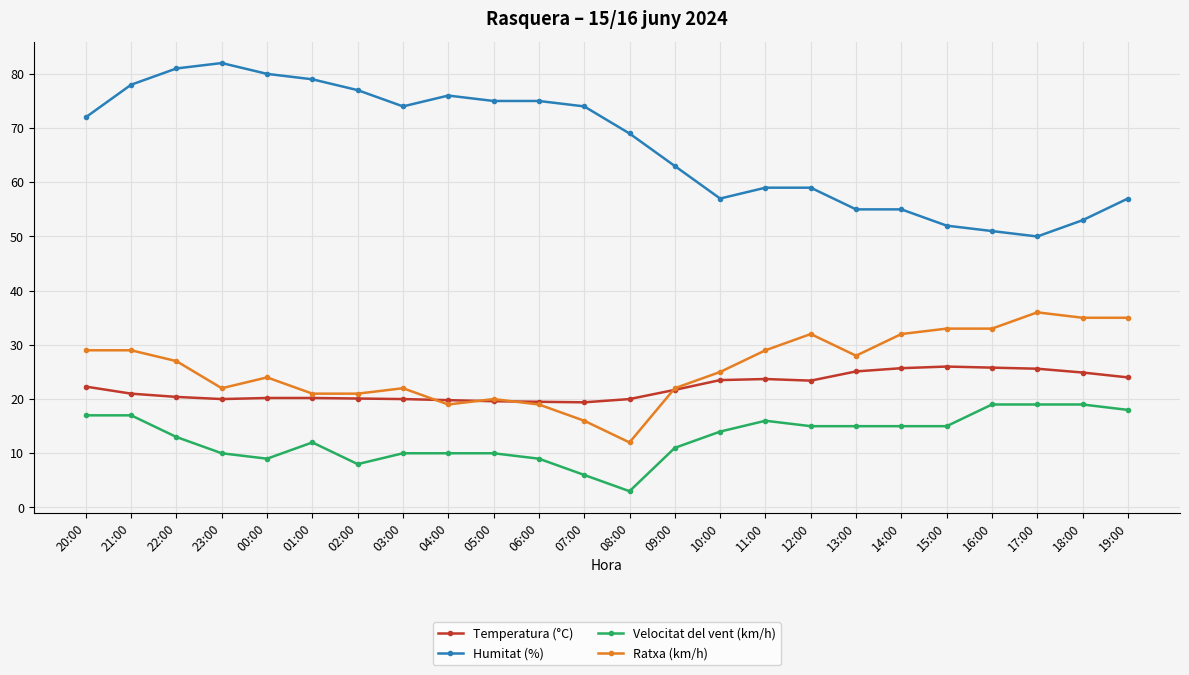

What position from the left is 17:00?

22